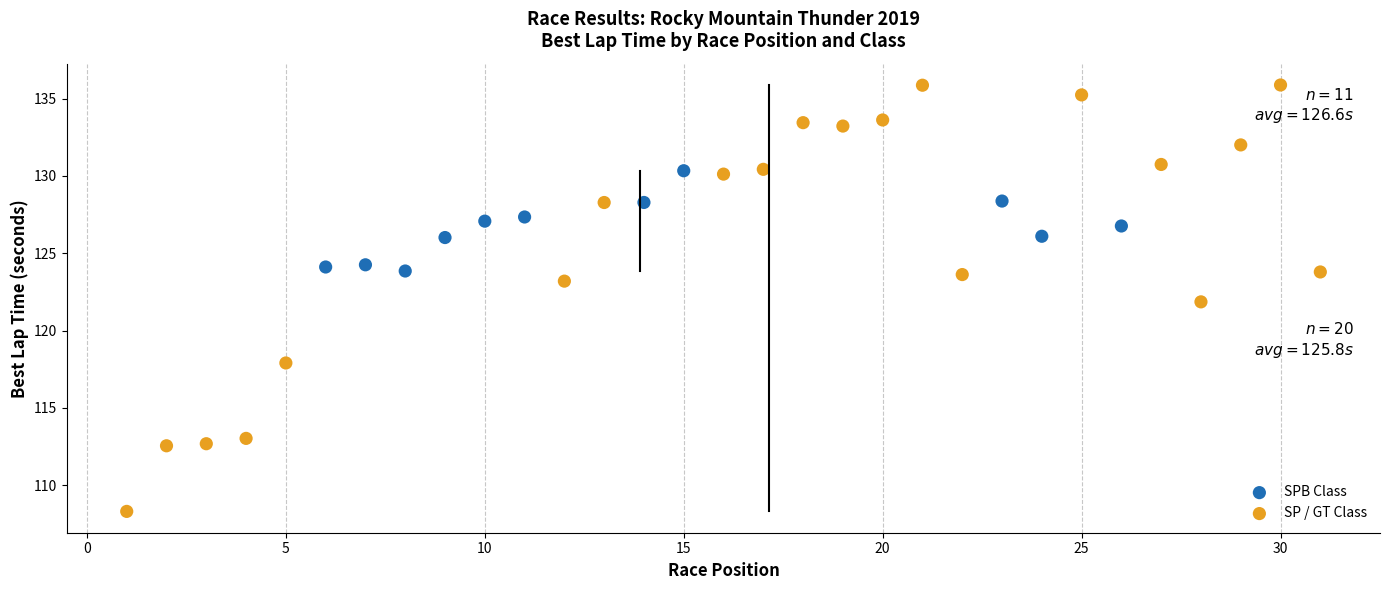

Which series contains the lowest Y value?

SP / GT Class